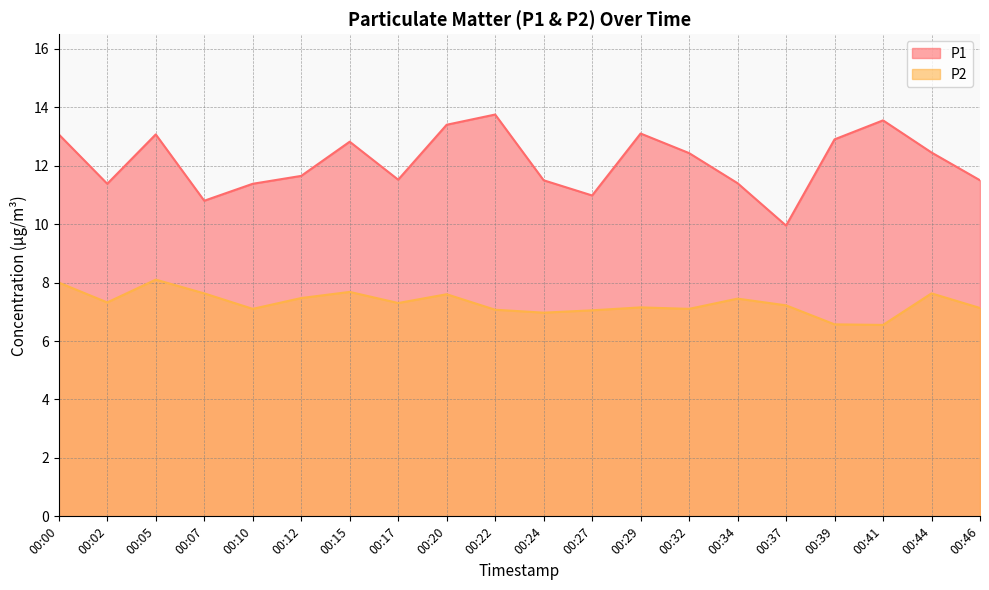

True or false: P1 and P2 cross at least once.

False